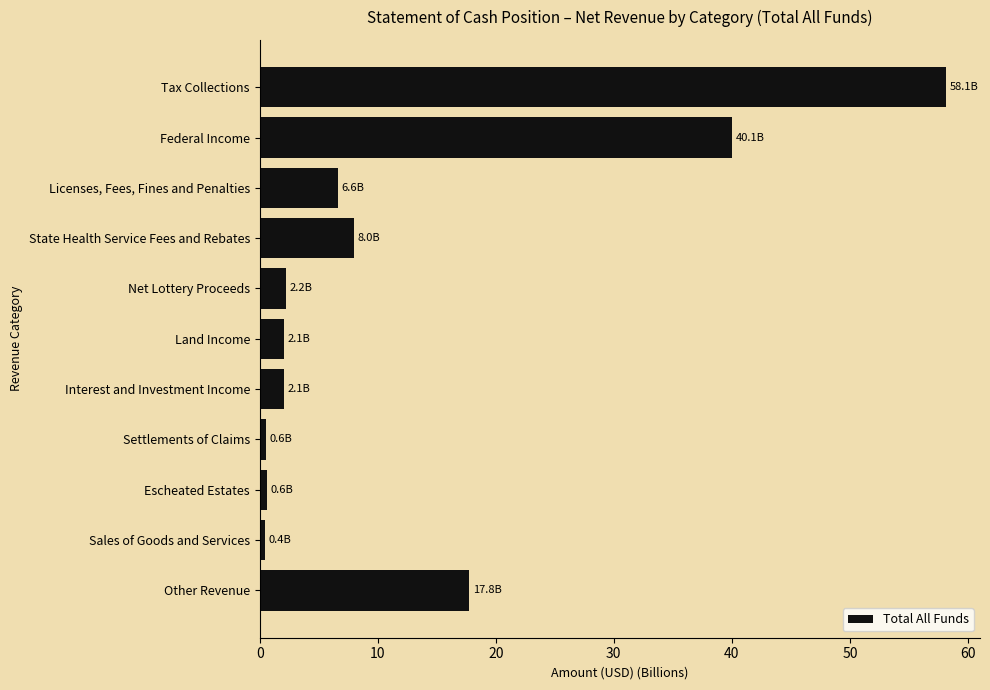

What is the average value?

12.6